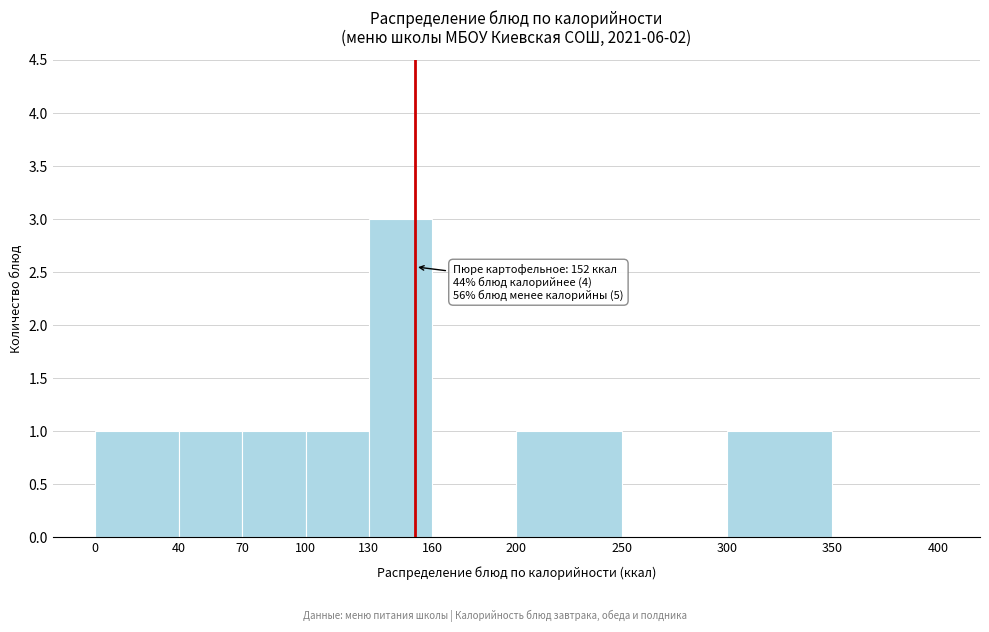

Over which range of the x-axis is the bar tallest?

130 to 160